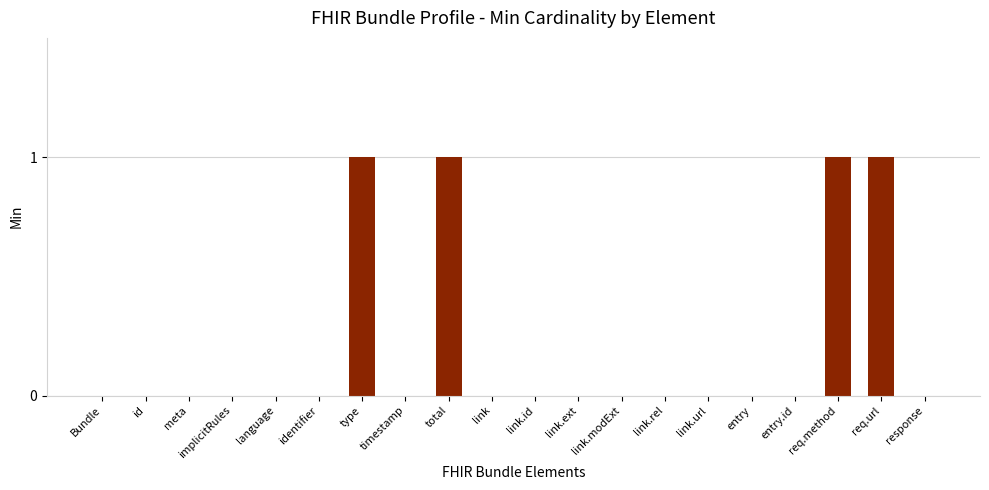

What is the difference between the values at entry.id and req.url?

1